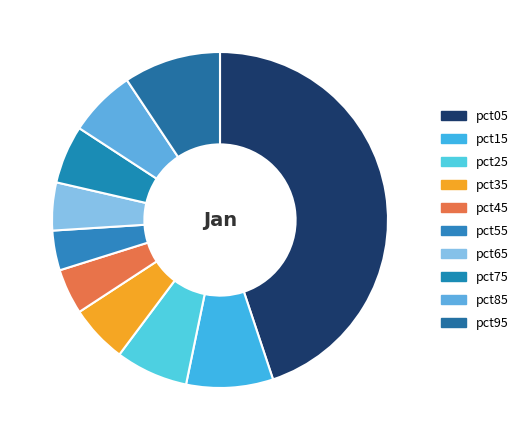

How many segments does this pie chart have?

10